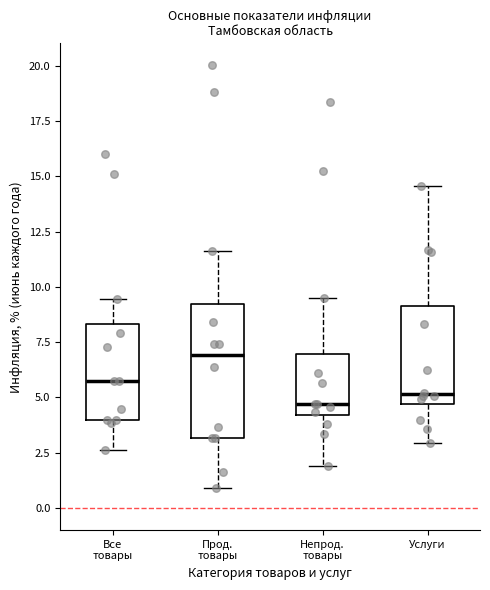

Which box is the tallest, from its lower edge to its upper edge?

Прод. товары